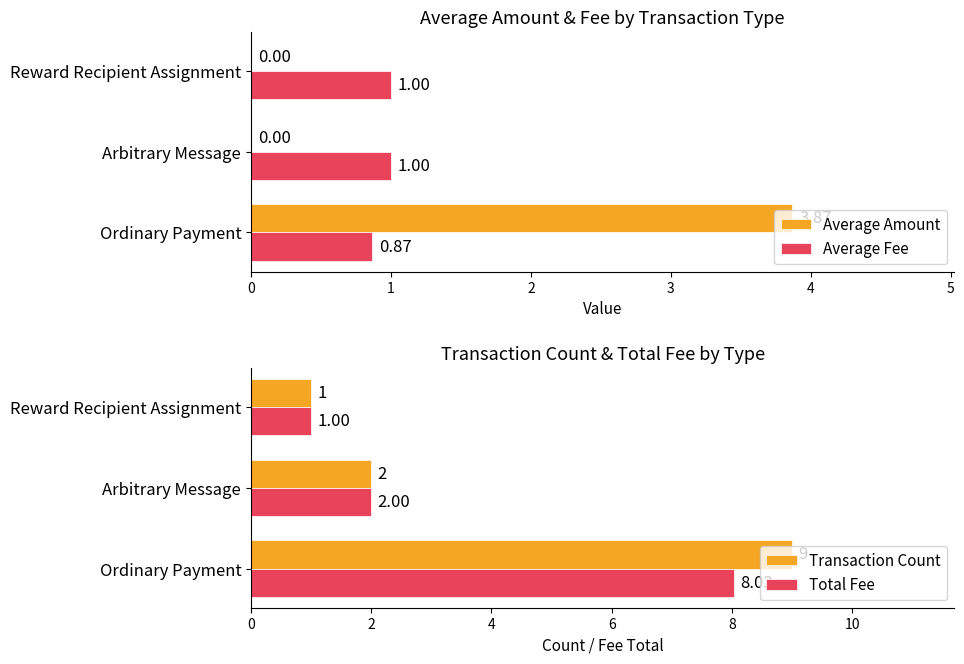

Where is Total Fee nearest to the value 4?

Arbitrary Message